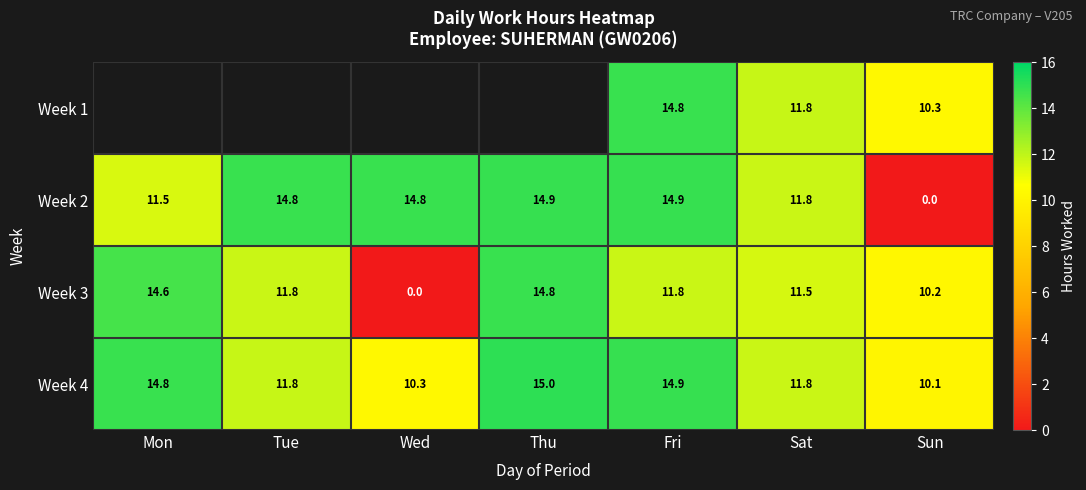

Which has a higher value, Mon or Fri?

Fri